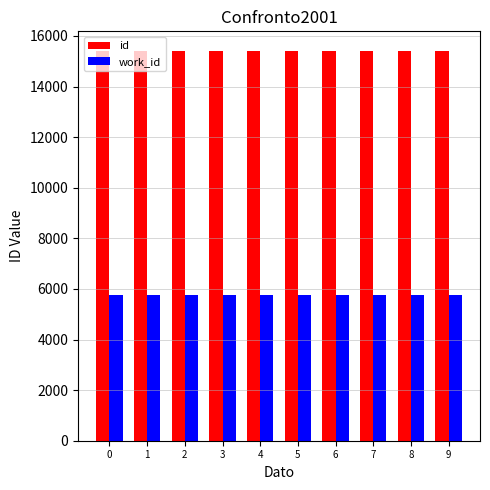

What is the minimum value for id?

15404